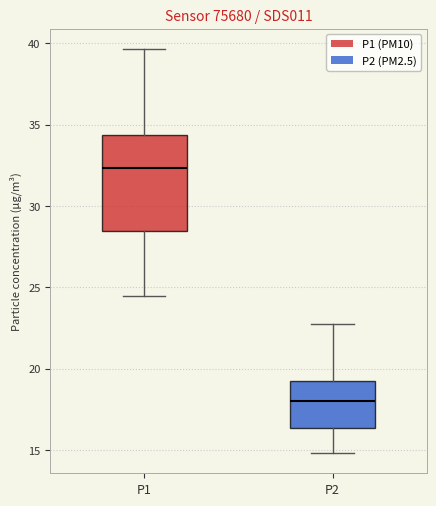

Reading left to right, transcribe this box plot: for each box, give where its median line is, the range the box spans, and where its two whiskers end, as read against the y-axis. The values are not printed on the chart, so give them approximately, as read against the axis.

P1: median 32.5, box 28.5 to 34.5, whiskers 24.5 to 39.5
P2: median 18.0, box 16.5 to 19.0, whiskers 15.0 to 22.5